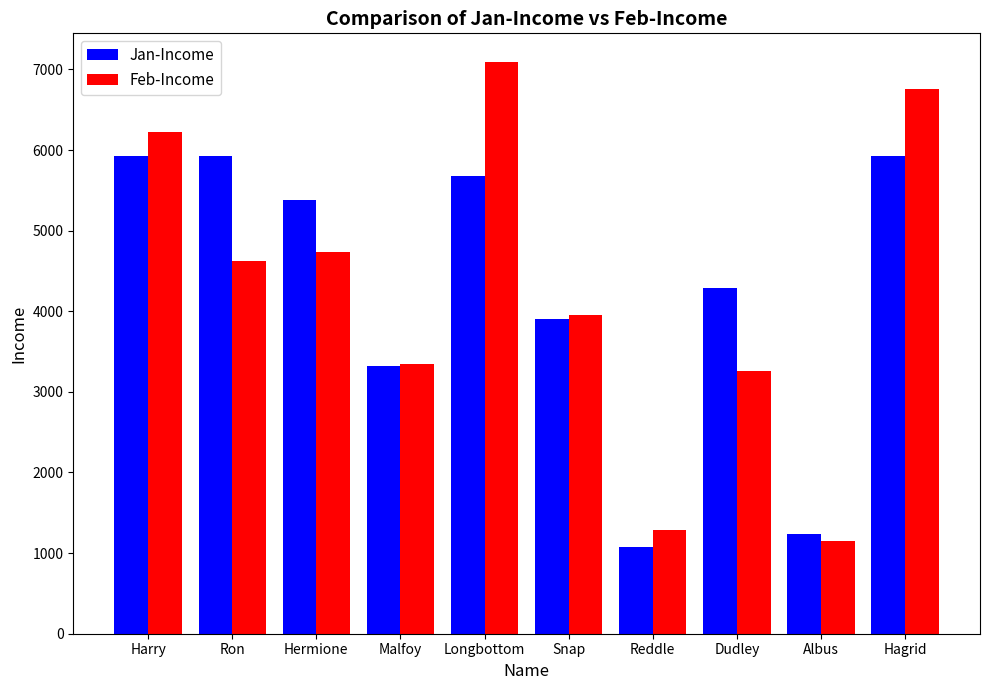

Which label corresponds to the smallest value in the chart?

Reddle